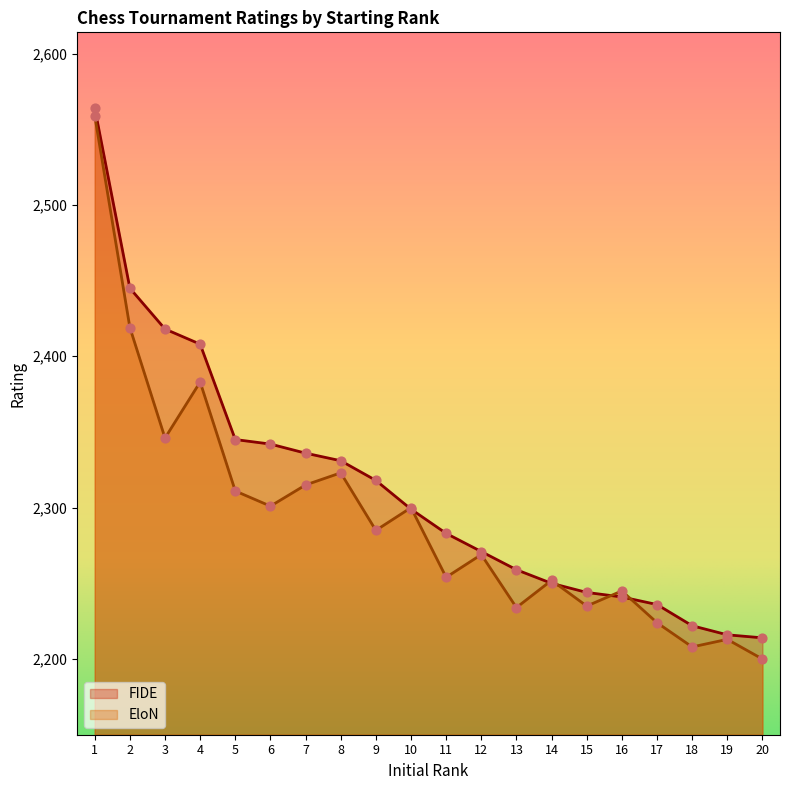

Is the value of FIDE at 16 greater than the value of EloN at 14?

No